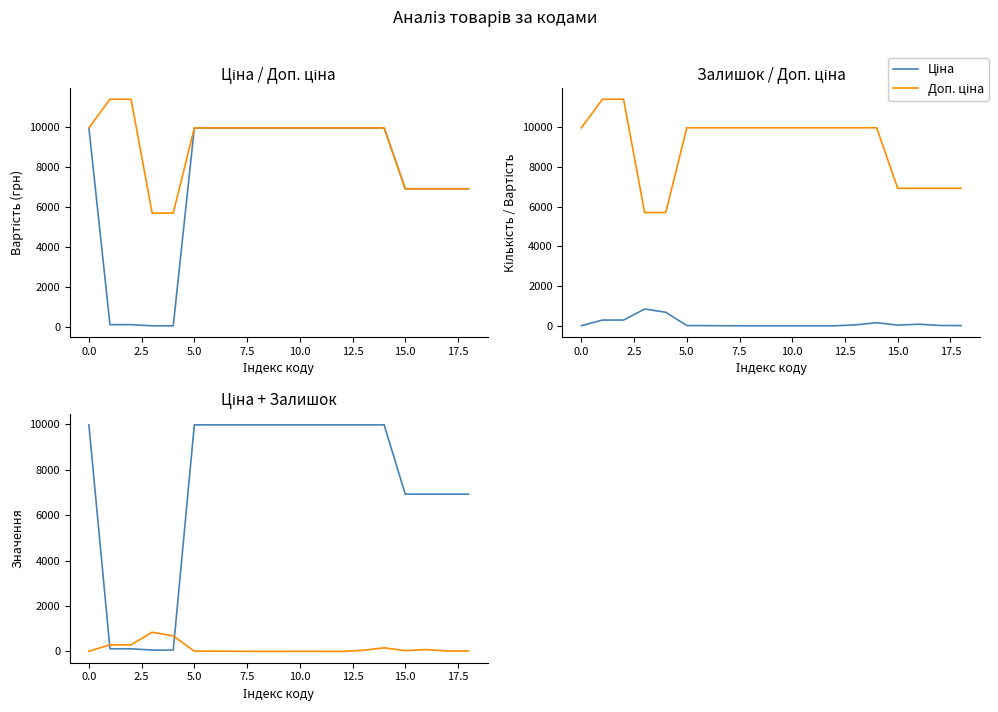

True or false: Ціна and Залишок intersect in this chart.

True